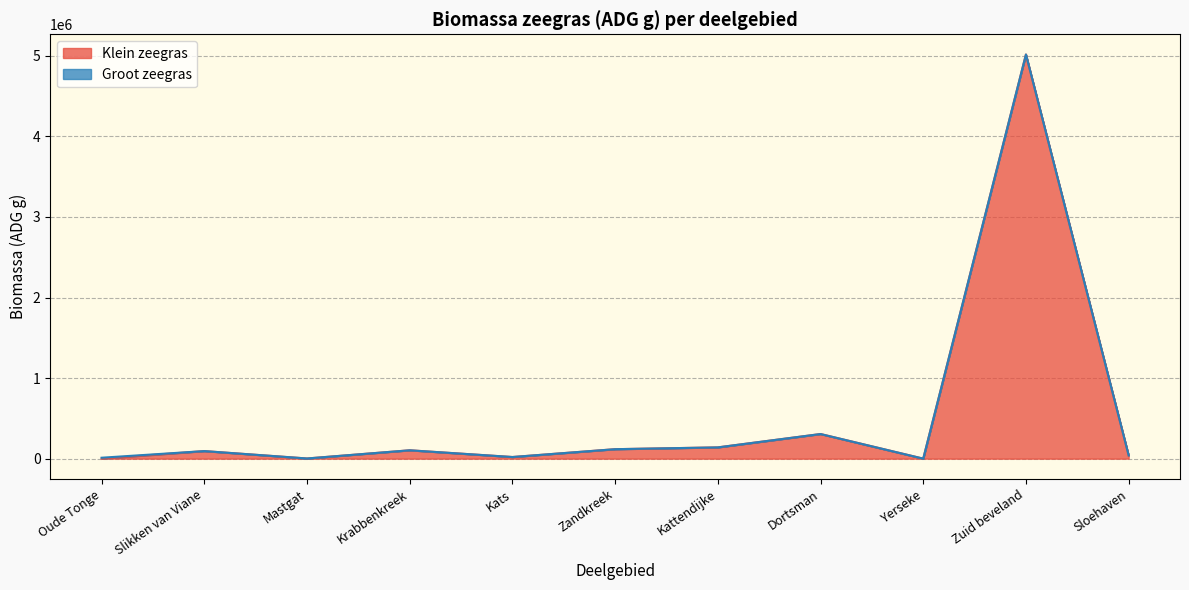

At which category does the chart reach its peak across all series?

Zuid beveland